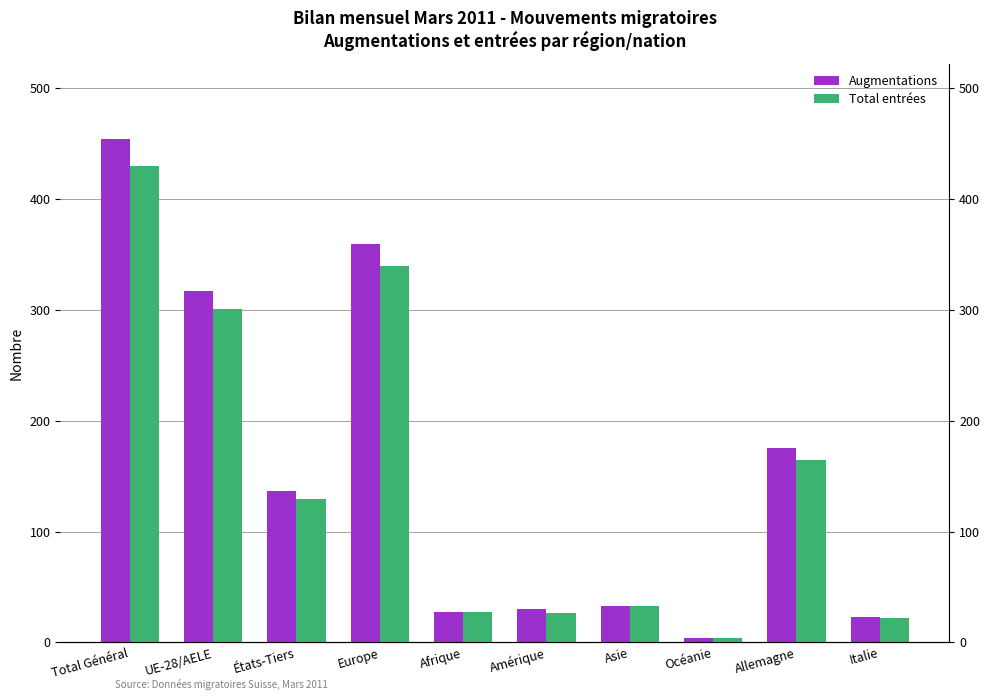

What are all the series names shown in the legend?

Augmentations, Total entrées